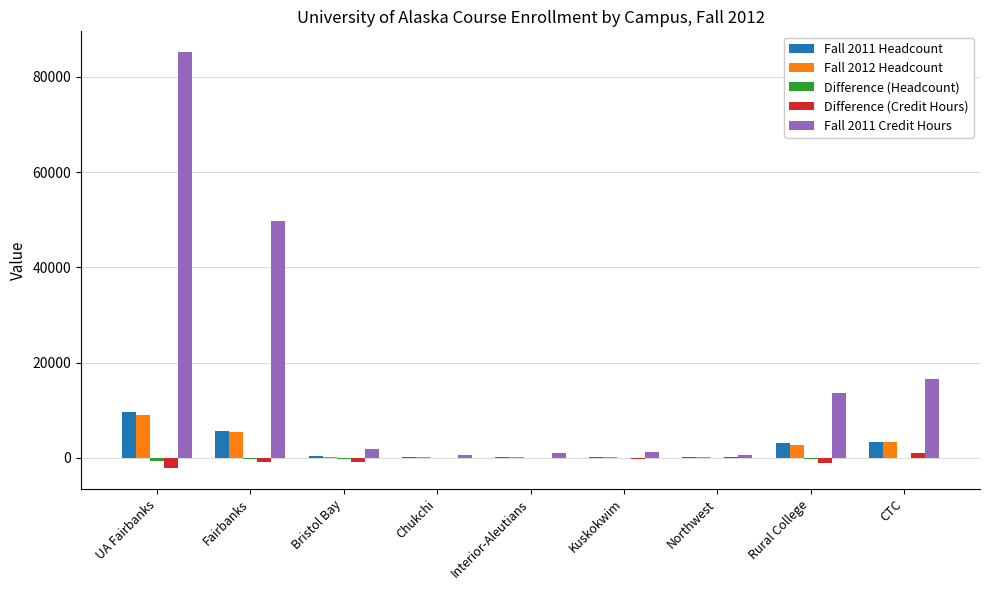

At which category does the chart reach its peak across all series?

UA Fairbanks